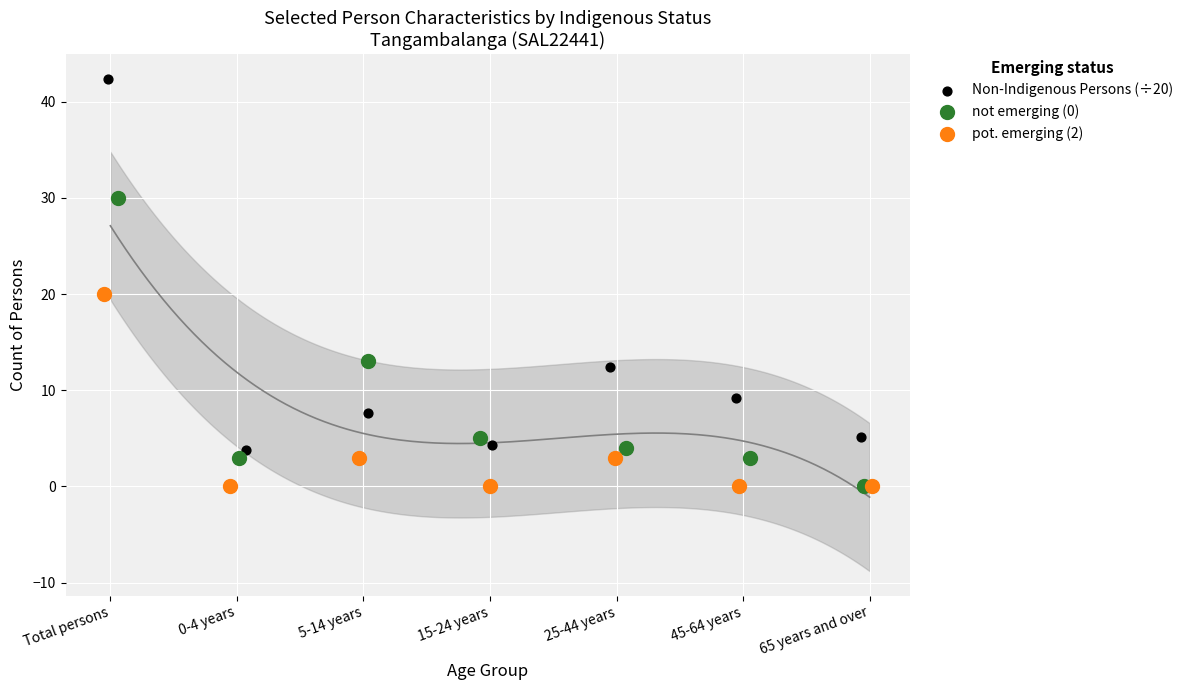

Which series contains the highest Y value?

Non-Indigenous Persons (÷20)